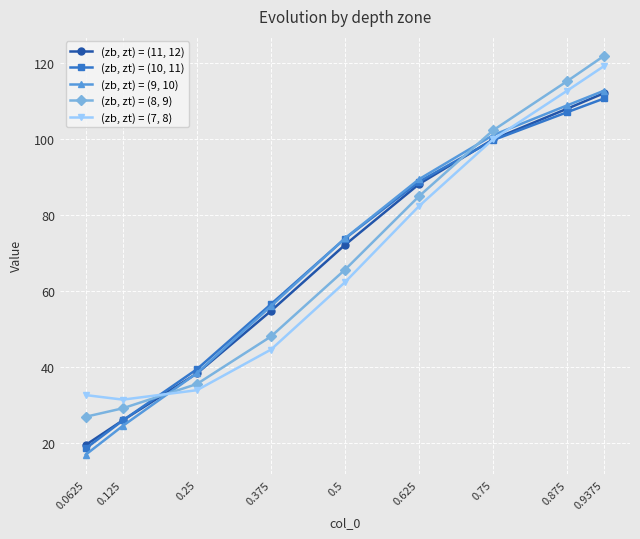

What position from the left is 0.875?

8